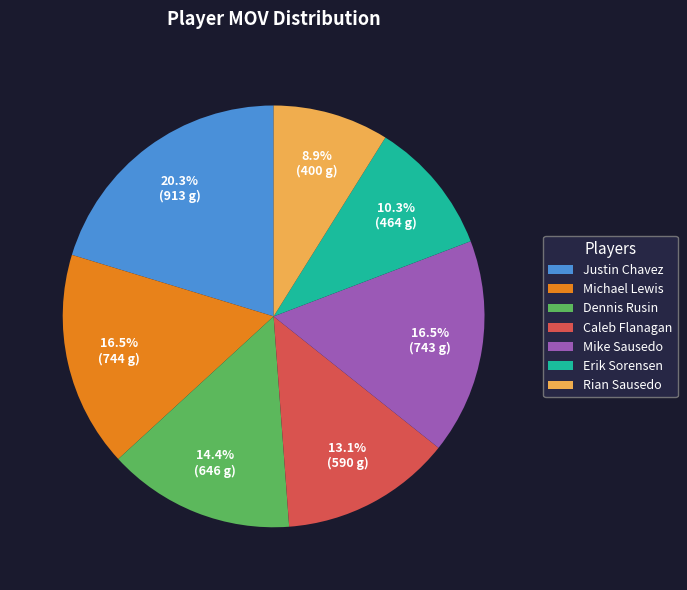

What percentage is the Rian Sausedo slice, to the nearest percent?

9%